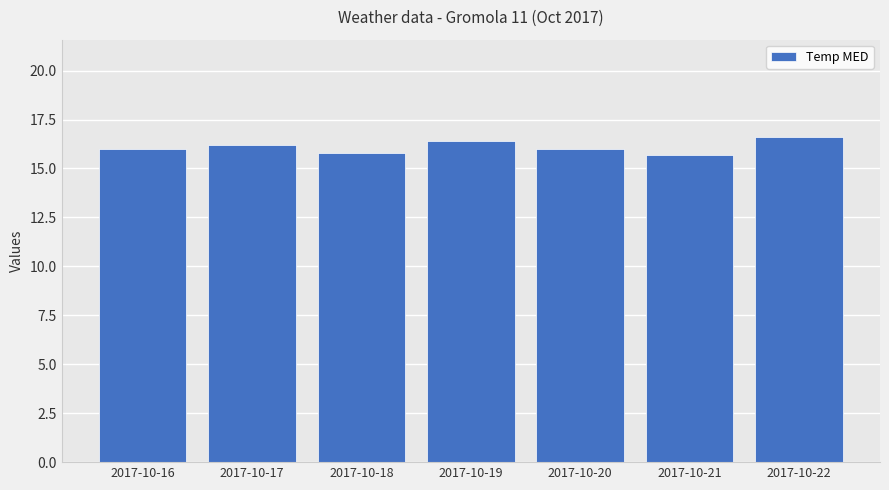

What is the sum of the values at 2017-10-16 and 2017-10-18?

31.8